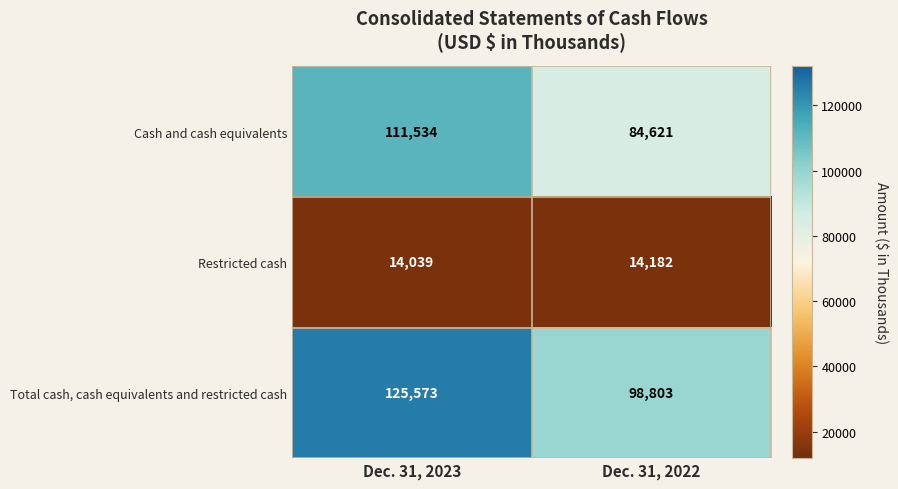

The Total cash, cash equivalents and restricted cash series shows 221482 at Dec. 31, 2023. True or false?

False